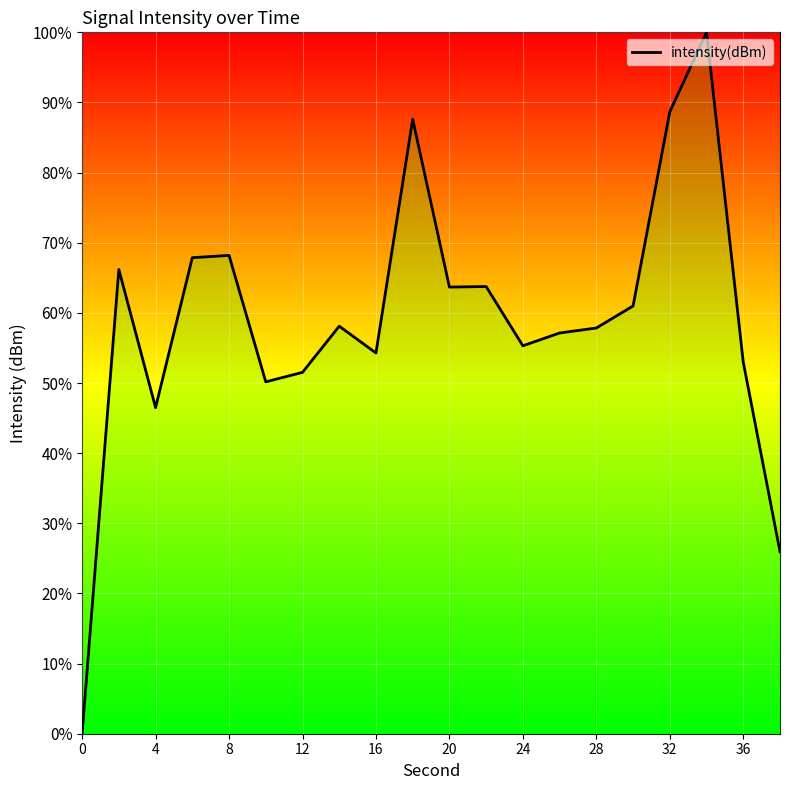

What is the difference between the maximum and minimum values?

100.0